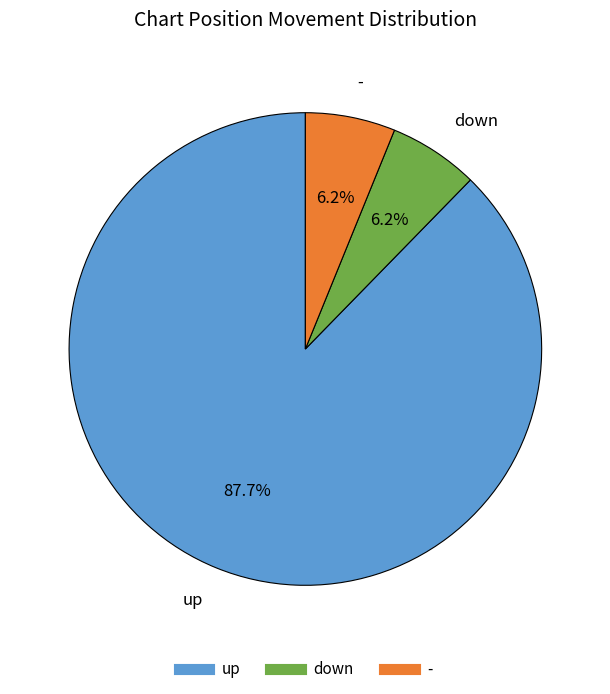

To the nearest percent, what portion does down represent?

6%